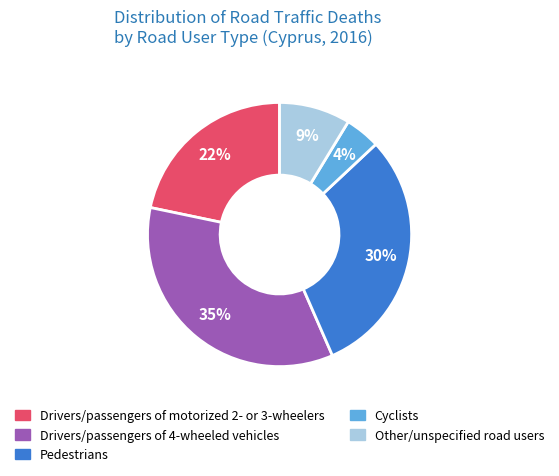

Is Cyclists the majority of the pie?

No